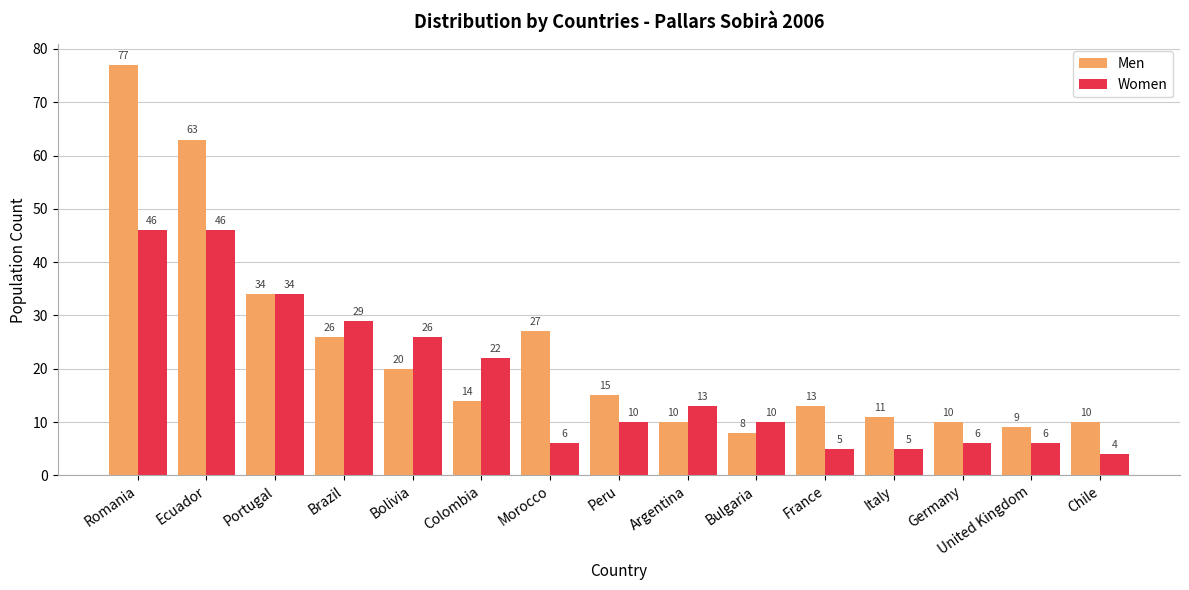

At how many categories does at least one series exceed 73?

1